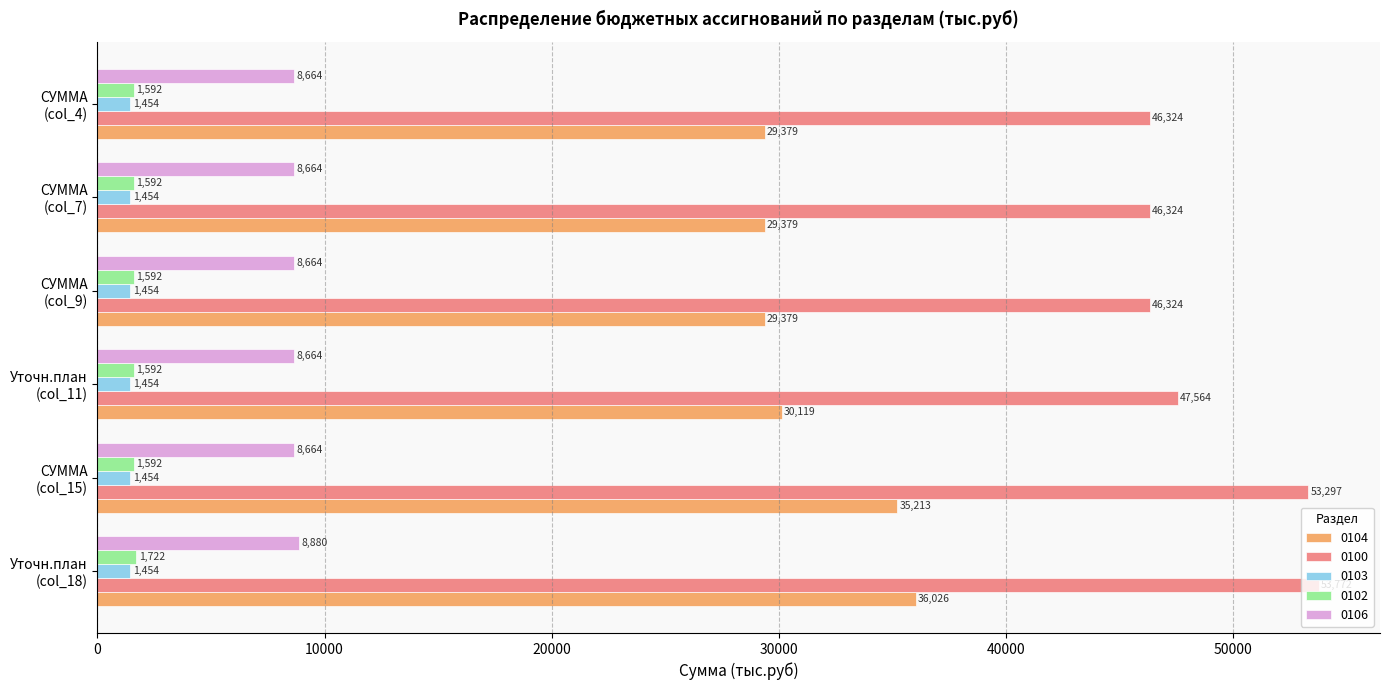

Rank the series at Уточн.план
(col_18) from highest to lowest value.

0100, 0104, 0106, 0102, 0103